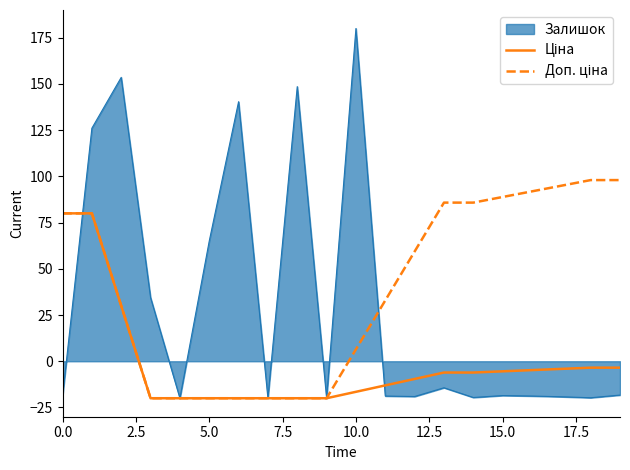

Which series has the widest spread of values?

Залишок